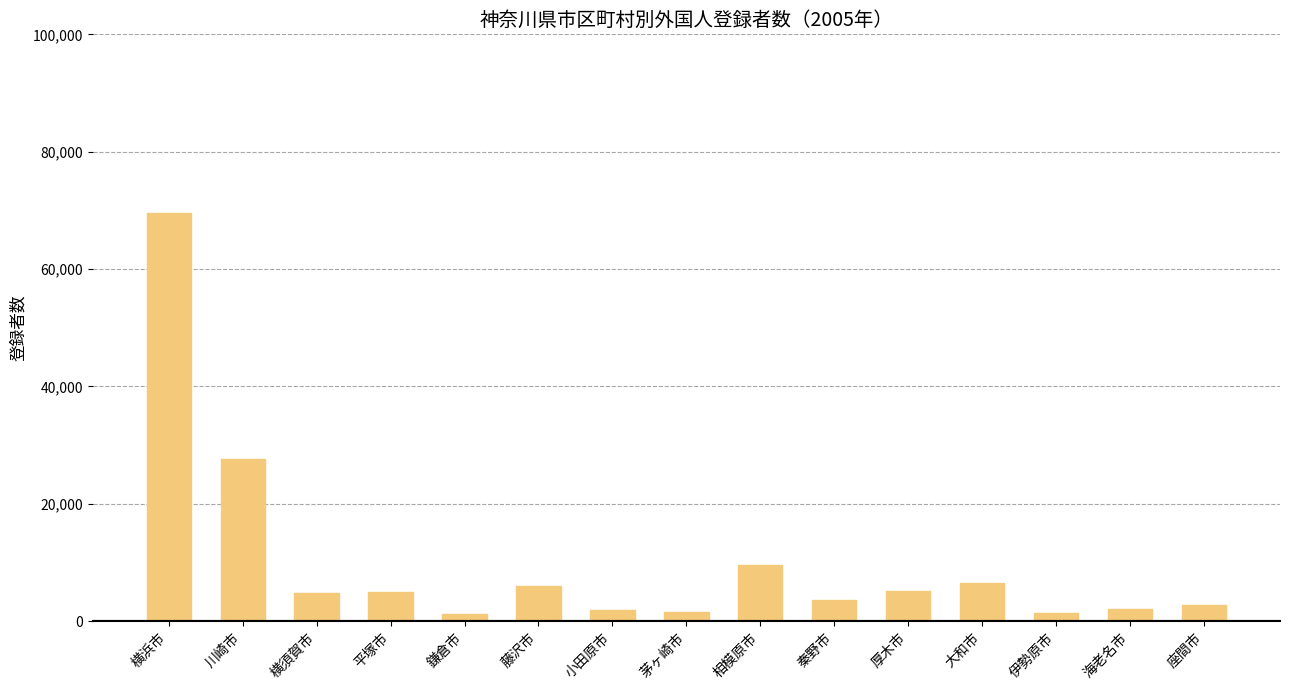

Which has a higher value, 伊勢原市 or 相模原市?

相模原市